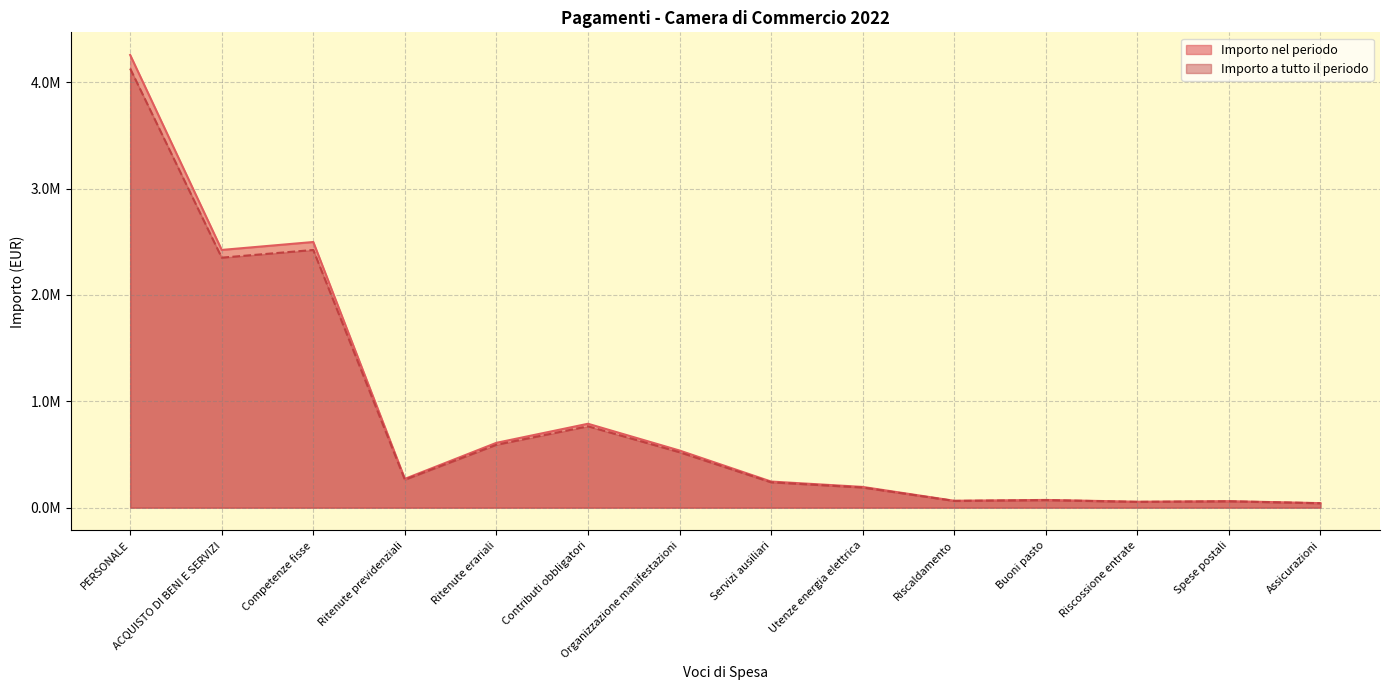

True or false: Importo nel periodo and Importo a tutto il periodo cross at least once.

False